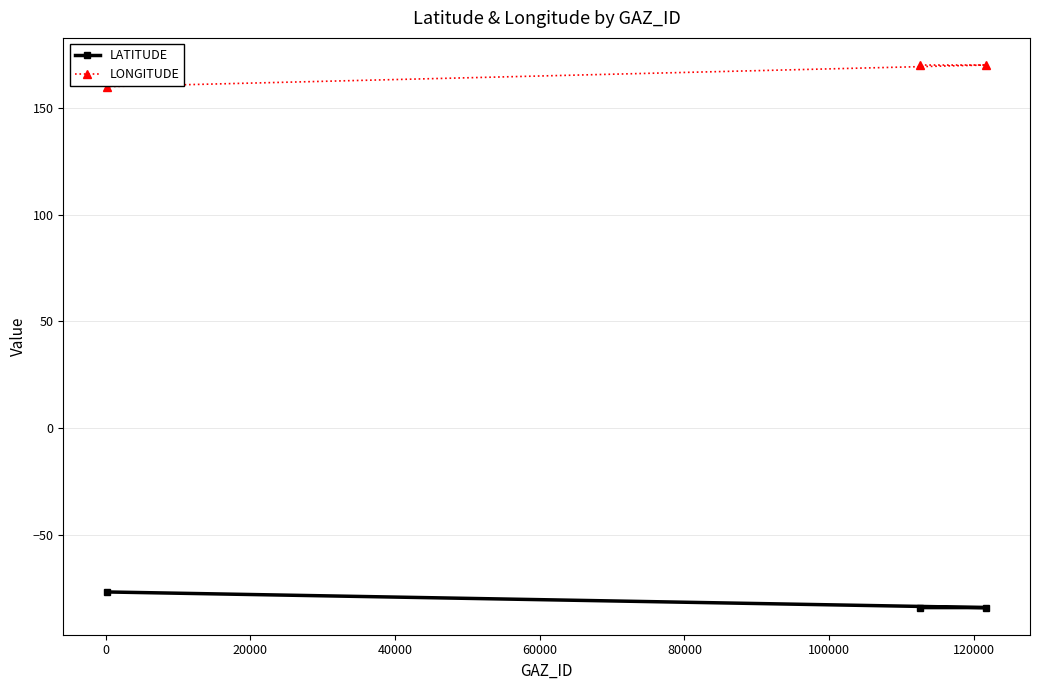

What is the smallest value displayed?

-84.0